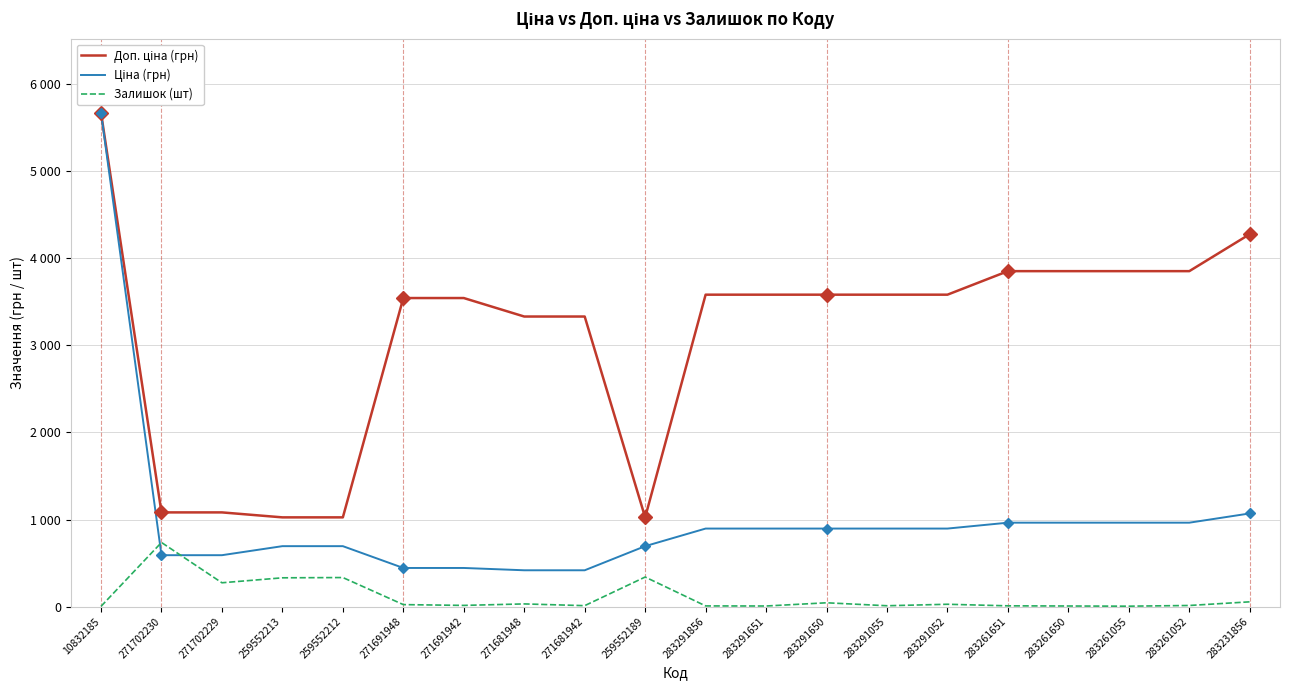

What is the difference between the second highest and minimum values in the Залишок (шт) series?

337.0